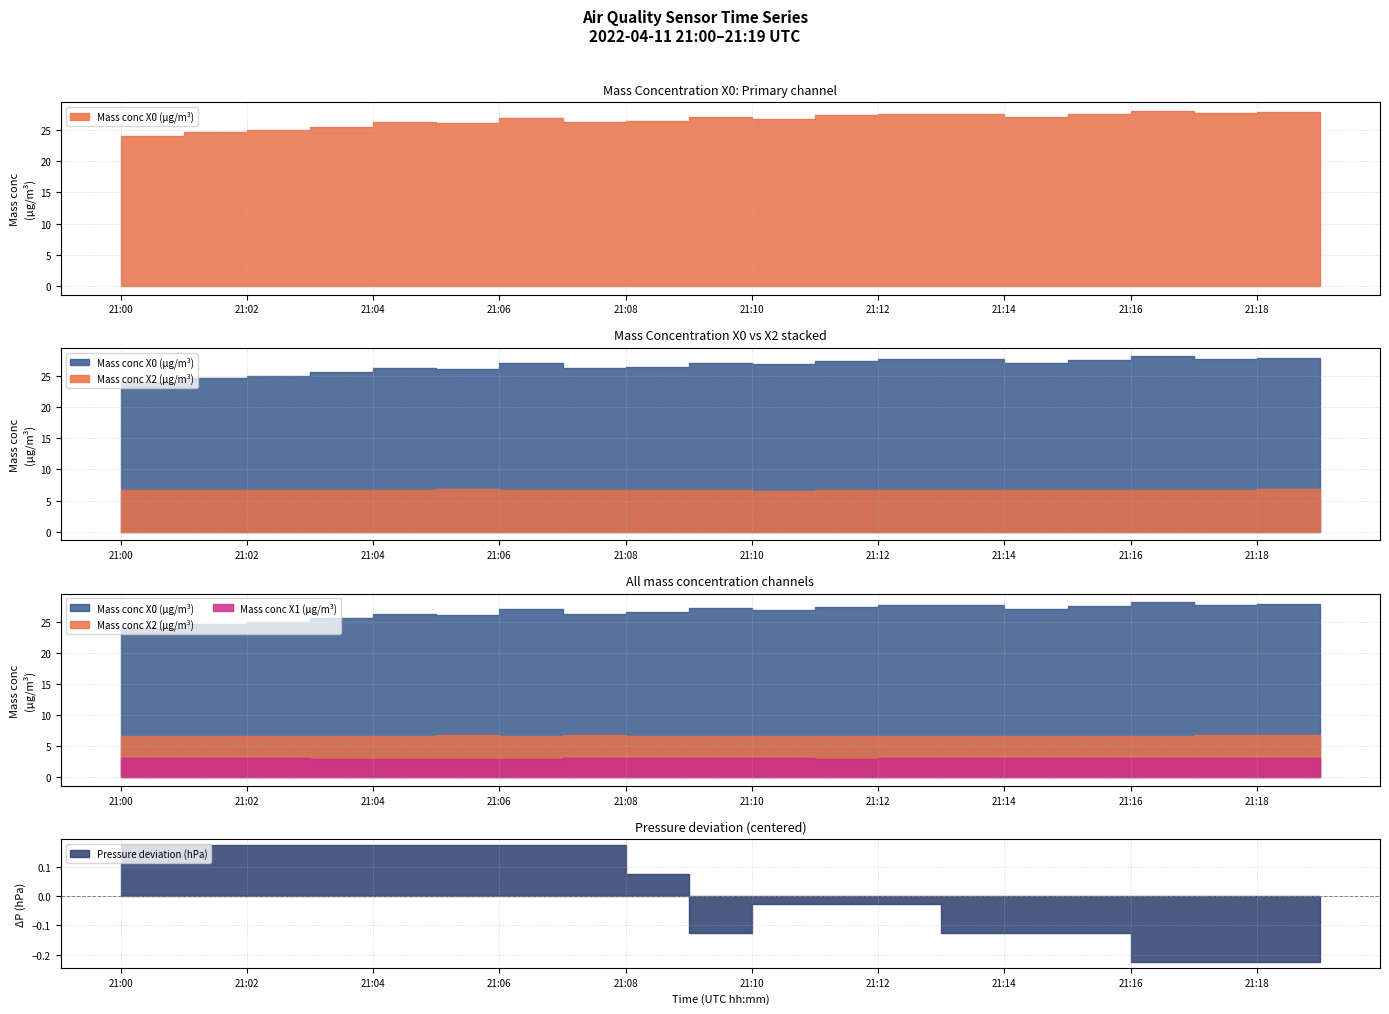

True or false: Mass conc X2 (μg/m³) has a value of 3.4 at 21:17.

False